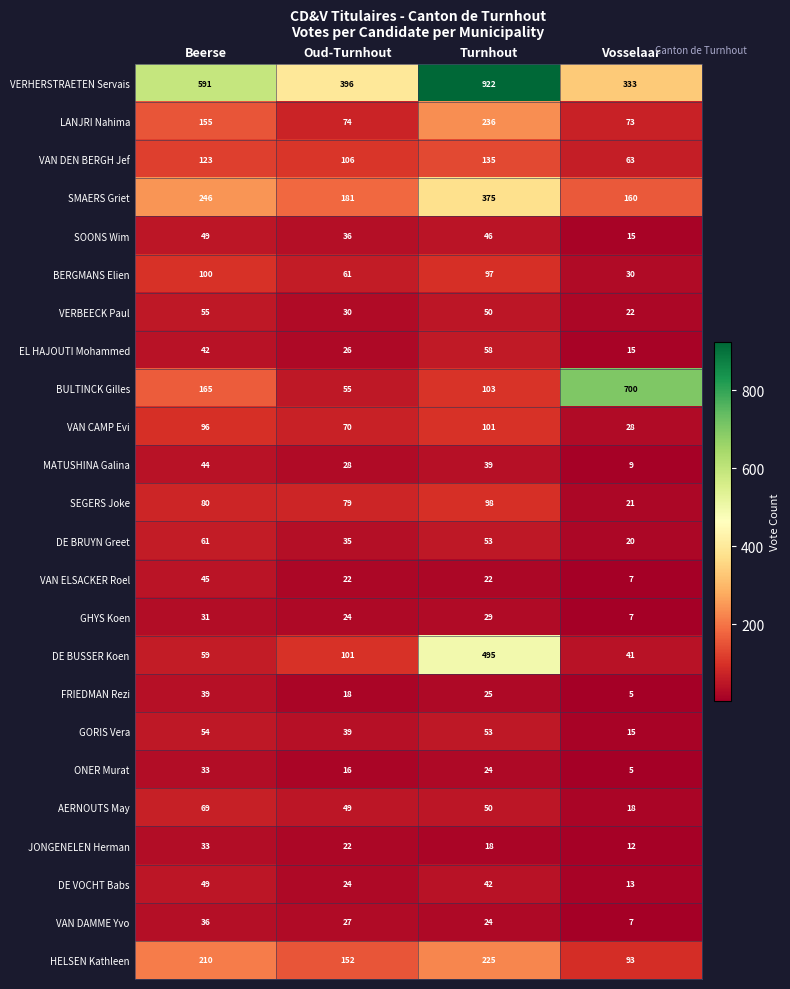

What is the difference between the highest and lowest values at Turnhout?

904